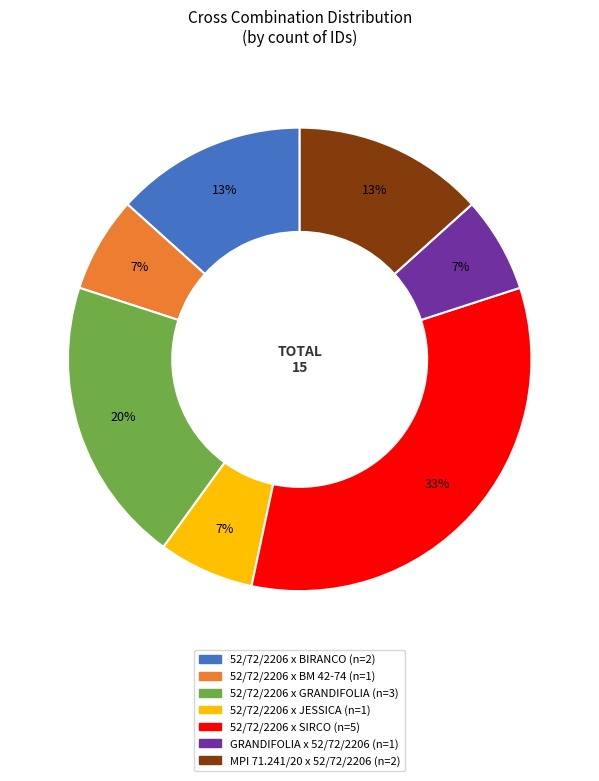

Does any single category account for the majority?

No